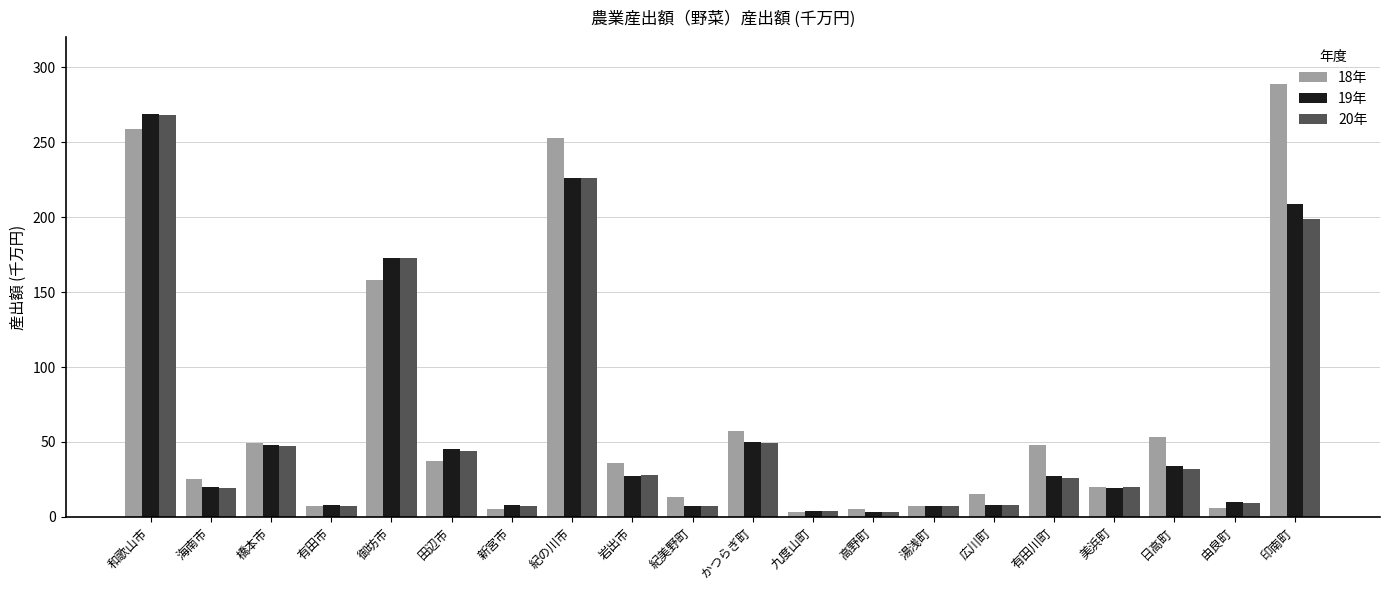

At how many categories does at least one series exceed 123?

4